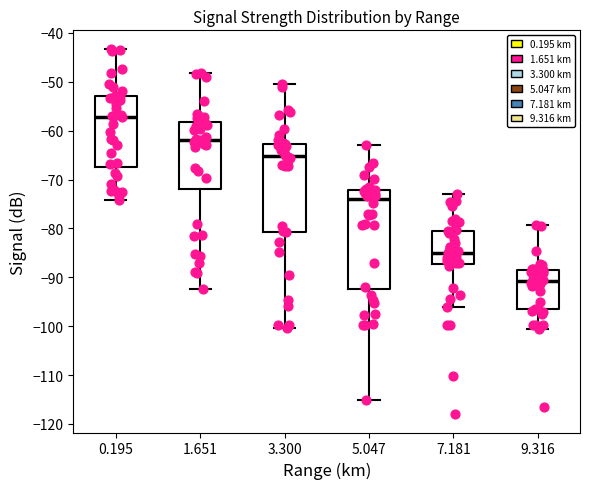

Reading left to right, read every box against the y-axis: the position of its median line, the range the box covers, and the ends of its whiskers. The values are not printed on the chart, so give them approximately, as read against the axis.

0.195: median -57, box -67 to -53, whiskers -74 to -43
1.651: median -62, box -72 to -58, whiskers -92 to -48
3.300: median -65, box -81 to -63, whiskers -100 to -50
5.047: median -74, box -92 to -72, whiskers -115 to -63
7.181: median -85, box -87 to -81, whiskers -96 to -73
9.316: median -91, box -96 to -88, whiskers -100 to -79